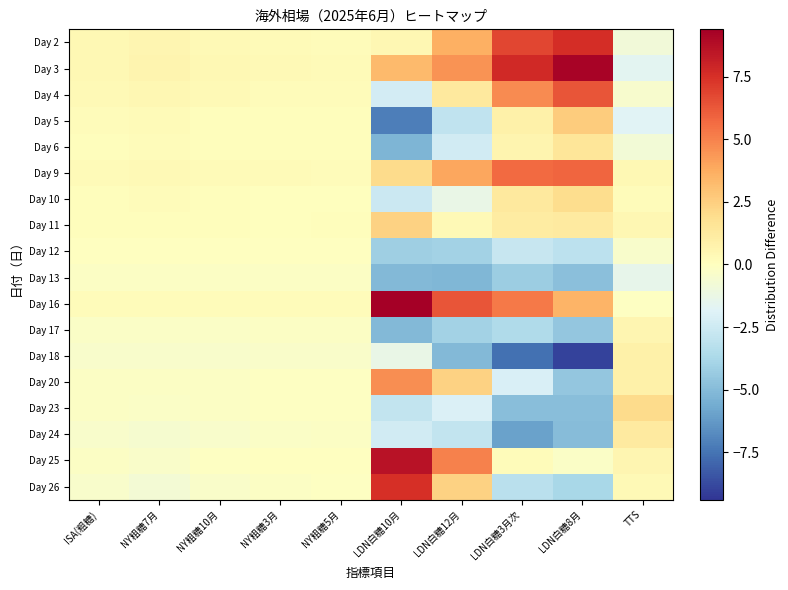

Reading right to left, extract all data points from this chart.

Day 2: TTS=-0.9	LDN白糖8月=7.6	LDN白糖3月次=6.8	LDN白糖12月=3.6	LDN白糖10月=0.5	NY粗糖5月=0.2	NY粗糖3月=0.3	NY粗糖10月=0.4	NY粗糖7月=0.6	ISA(粗糖)=0.4
Day 3: TTS=-1.7	LDN白糖8月=9.2	LDN白糖3月次=7.7	LDN白糖12月=4.5	LDN白糖10月=3.3	NY粗糖5月=0.3	NY粗糖3月=0.3	NY粗糖10月=0.4	NY粗糖7月=0.6	ISA(粗糖)=0.4
Day 4: TTS=-0.5	LDN白糖8月=6.3	LDN白糖3月次=4.7	LDN白糖12月=1.3	LDN白糖10月=-2.3	NY粗糖5月=0.2	NY粗糖3月=0.2	NY粗糖10月=0.3	NY粗糖7月=0.4	ISA(粗糖)=0.3
Day 5: TTS=-1.8	LDN白糖8月=2.6	LDN白糖3月次=0.8	LDN白糖12月=-3.0	LDN白糖10月=-7.1	NY粗糖5月=0.1	NY粗糖3月=0.1	NY粗糖10月=0.1	NY粗糖7月=0.3	ISA(粗糖)=0.2
Day 6: TTS=-0.7	LDN白糖8月=1.5	LDN白糖3月次=0.6	LDN白糖12月=-2.4	LDN白糖10月=-5.2	NY粗糖5月=0.1	NY粗糖3月=0.1	NY粗糖10月=0.1	NY粗糖7月=0.2	ISA(粗糖)=0.1
Day 9: TTS=0.4	LDN白糖8月=5.8	LDN白糖3月次=5.7	LDN白糖12月=3.9	LDN白糖10月=2.0	NY粗糖5月=0.2	NY粗糖3月=0.2	NY粗糖10月=0.3	NY粗糖7月=0.4	ISA(粗糖)=0.3
Day 10: TTS=0.2	LDN白糖8月=1.9	LDN白糖3月次=1.3	LDN白糖12月=-1.3	LDN白糖10月=-2.6	NY粗糖5月=0.1	NY粗糖3月=0.1	NY粗糖10月=0.1	NY粗糖7月=0.2	ISA(粗糖)=0.1
Day 11: TTS=0.4	LDN白糖8月=1.2	LDN白糖3月次=1.1	LDN白糖12月=0.3	LDN白糖10月=2.4	NY粗糖5月=0.1	NY粗糖3月=0.0	NY粗糖10月=0.1	NY粗糖7月=0.1	ISA(粗糖)=0.1
Day 12: TTS=-0.4	LDN白糖8月=-3.1	LDN白糖3月次=-2.8	LDN白糖12月=-4.0	LDN白糖10月=-4.1	NY粗糖5月=-0.1	NY粗糖3月=-0.1	NY粗糖10月=-0.0	NY粗糖7月=-0.0	ISA(粗糖)=-0.1
Day 13: TTS=-1.4	LDN白糖8月=-4.8	LDN白糖3月次=-4.2	LDN白糖12月=-5.2	LDN白糖10月=-5.1	NY粗糖5月=-0.2	NY粗糖3月=-0.2	NY粗糖10月=-0.2	NY粗糖7月=-0.2	ISA(粗糖)=-0.2
Day 16: TTS=-0.1	LDN白糖8月=3.5	LDN白糖3月次=5.2	LDN白糖12月=6.3	LDN白糖10月=9.4	NY粗糖5月=0.2	NY粗糖3月=0.2	NY粗糖10月=0.2	NY粗糖7月=0.2	ISA(粗糖)=0.2
Day 17: TTS=0.6	LDN白糖8月=-4.5	LDN白糖3月次=-3.6	LDN白糖12月=-4.0	LDN白糖10月=-5.1	NY粗糖5月=-0.2	NY粗糖3月=-0.2	NY粗糖10月=-0.2	NY粗糖7月=-0.2	ISA(粗糖)=-0.2
Day 18: TTS=0.9	LDN白糖8月=-9.0	LDN白糖3月次=-7.6	LDN白糖12月=-5.1	LDN白糖10月=-1.3	NY粗糖5月=-0.3	NY粗糖3月=-0.4	NY粗糖10月=-0.4	NY粗糖7月=-0.4	ISA(粗糖)=-0.4
Day 20: TTS=0.9	LDN白糖8月=-4.5	LDN白糖3月次=-2.1	LDN白糖12月=2.4	LDN白糖10月=4.7	NY粗糖5月=-0.1	NY粗糖3月=-0.1	NY粗糖10月=-0.2	NY粗糖7月=-0.2	ISA(粗糖)=-0.2
Day 23: TTS=2.0	LDN白糖8月=-4.9	LDN白糖3月次=-4.9	LDN白糖12月=-2.0	LDN白糖10月=-2.9	NY粗糖5月=-0.1	NY粗糖3月=-0.1	NY粗糖10月=-0.2	NY粗糖7月=-0.3	ISA(粗糖)=-0.2
Day 24: TTS=1.2	LDN白糖8月=-5.0	LDN白糖3月次=-6.0	LDN白糖12月=-2.9	LDN白糖10月=-2.4	NY粗糖5月=-0.2	NY粗糖3月=-0.3	NY粗糖10月=-0.4	NY粗糖7月=-0.5	ISA(粗糖)=-0.4
Day 25: TTS=0.6	LDN白糖8月=-0.3	LDN白糖3月次=0.2	LDN白糖12月=5.0	LDN白糖10月=8.6	NY粗糖5月=-0.0	NY粗糖3月=-0.0	NY粗糖10月=-0.1	NY粗糖7月=-0.3	ISA(粗糖)=-0.2
Day 26: TTS=0.3	LDN白糖8月=-3.8	LDN白糖3月次=-3.2	LDN白糖12月=2.4	LDN白糖10月=7.5	NY粗糖5月=-0.1	NY粗糖3月=-0.2	NY粗糖10月=-0.3	NY粗糖7月=-0.7	ISA(粗糖)=-0.4